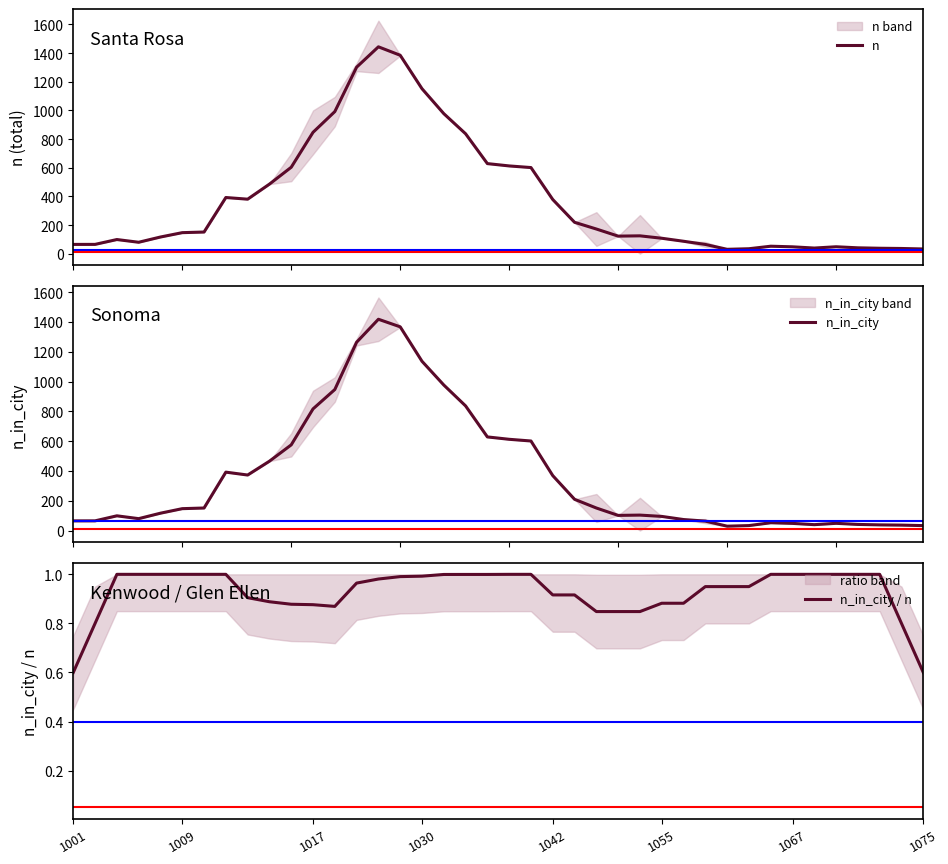

How many data points in n are above 146?

20